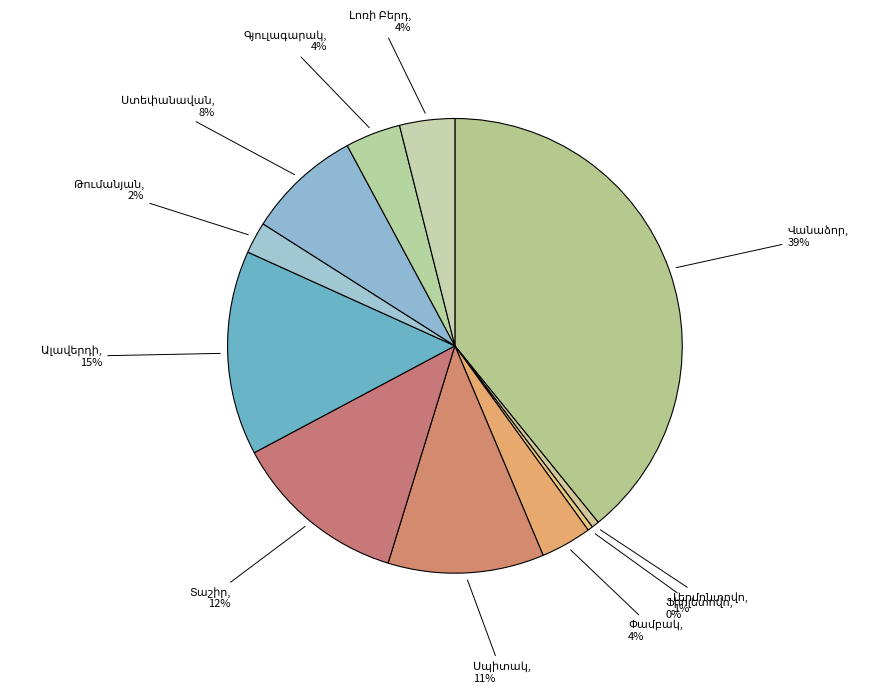

The Գյուլագարակ slice represents 1% of the pie. True or false?

False